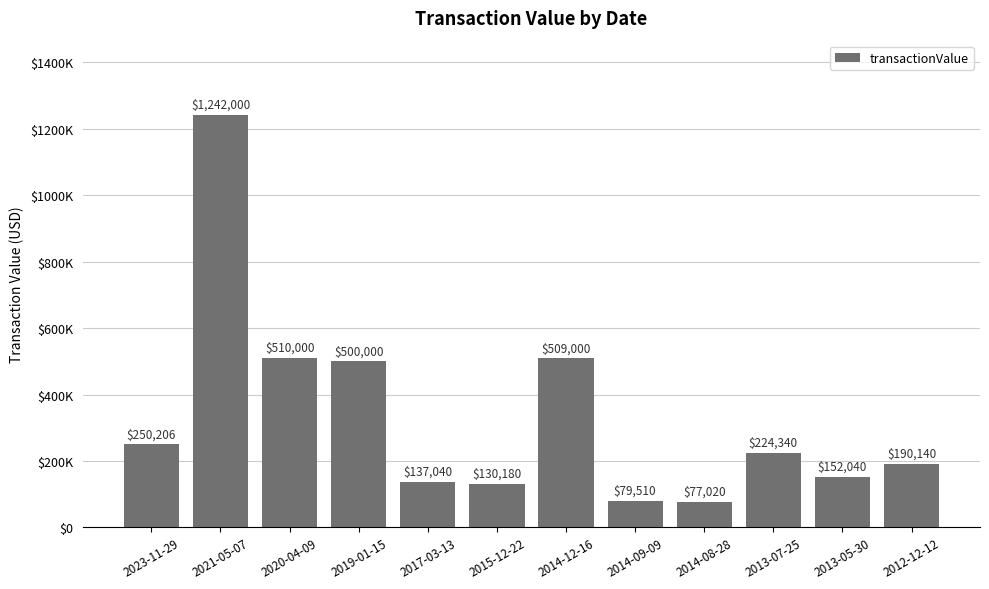

Are the bars horizontal?

No